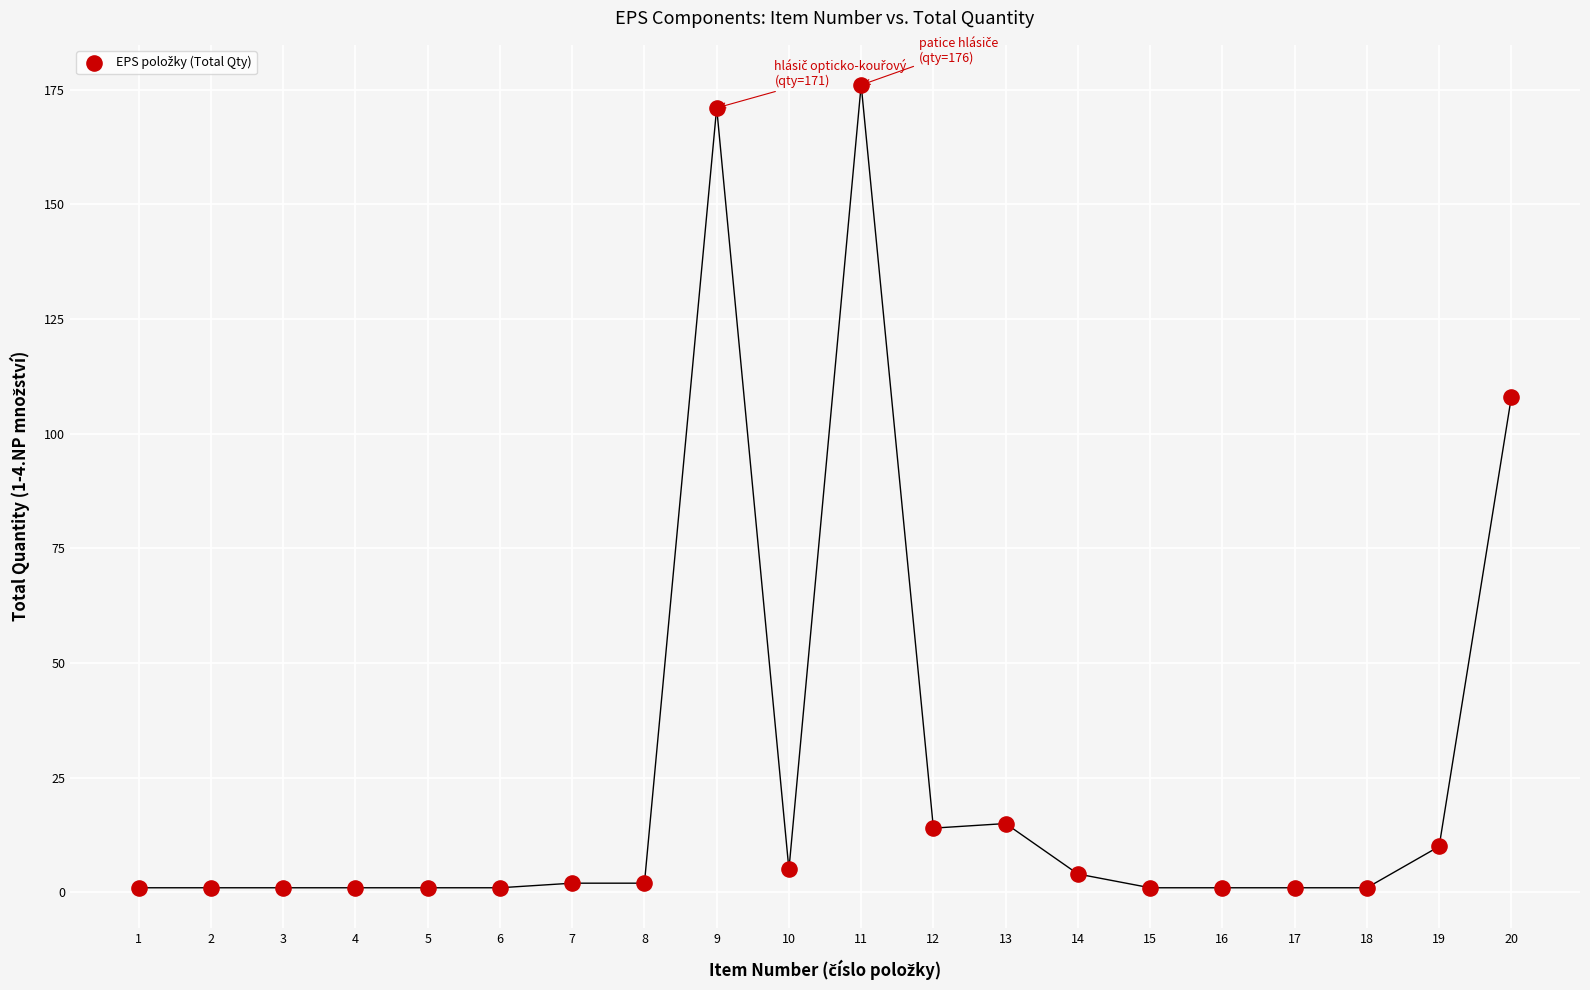

What is the range of X values (max minus min)?

19